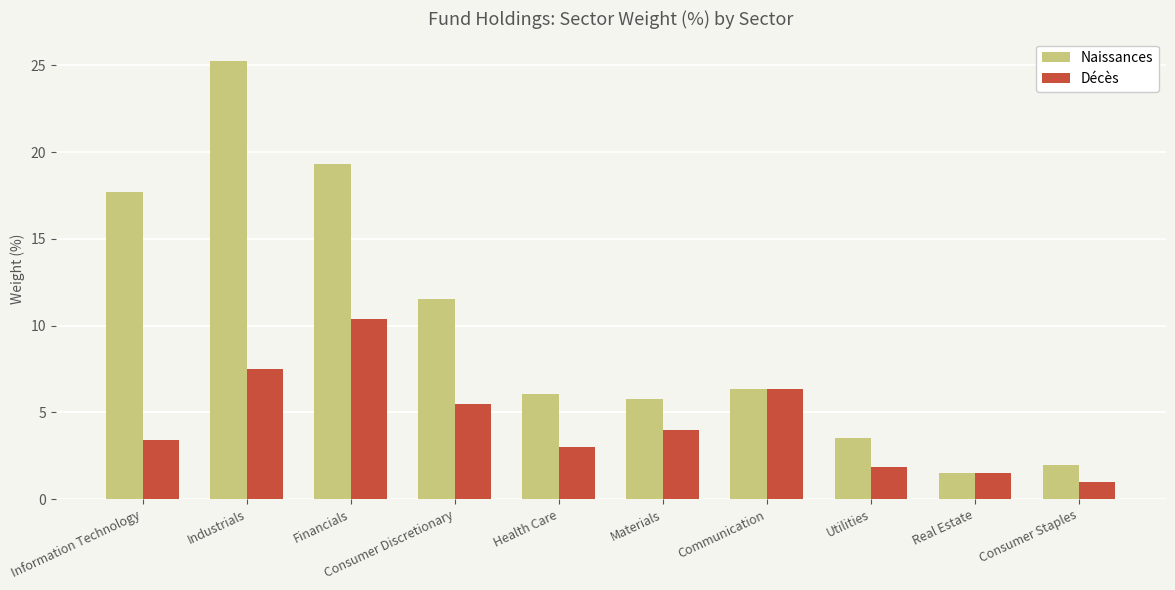

Rank the categories by Décès value from highest to lowest.

Financials, Industrials, Communication, Consumer Discretionary, Materials, Information Technology, Health Care, Utilities, Real Estate, Consumer Staples